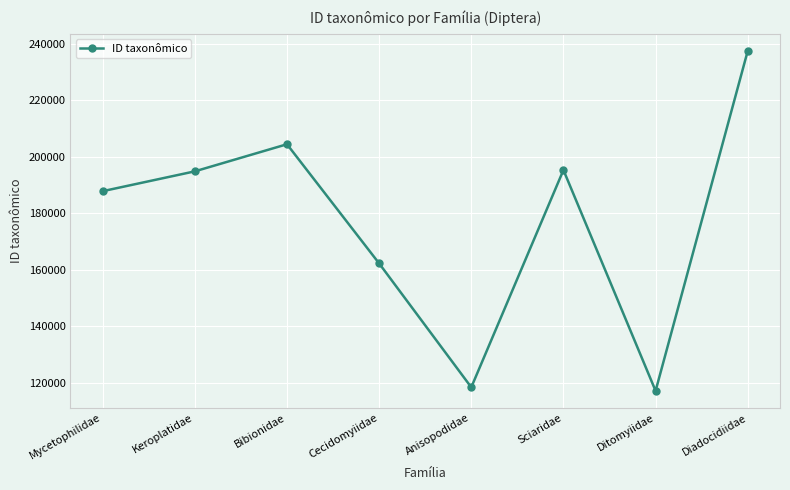

Which has a higher value, Sciaridae or Diadocidiidae?

Diadocidiidae